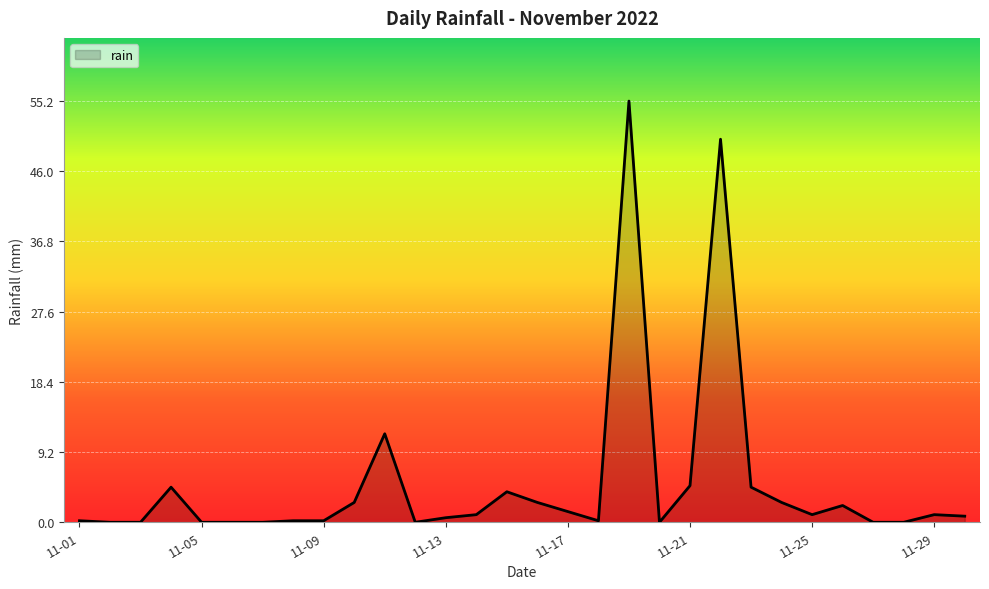

At which category does the data reach its first local peak?

2022-11-04